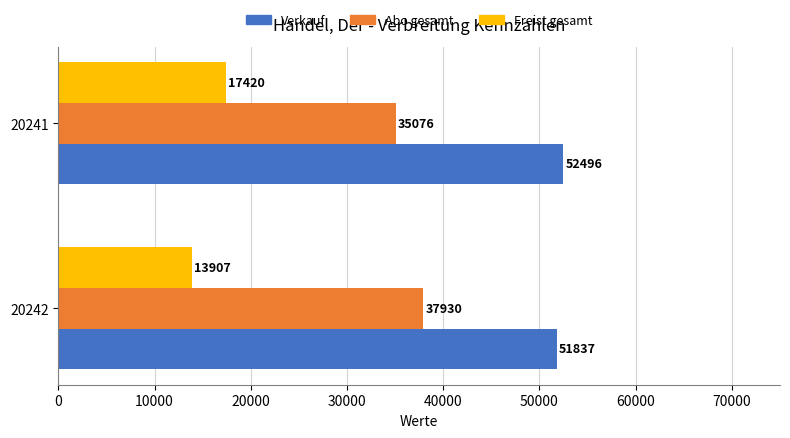

List the labels in order of Verkauf value, smallest first.

20242, 20241